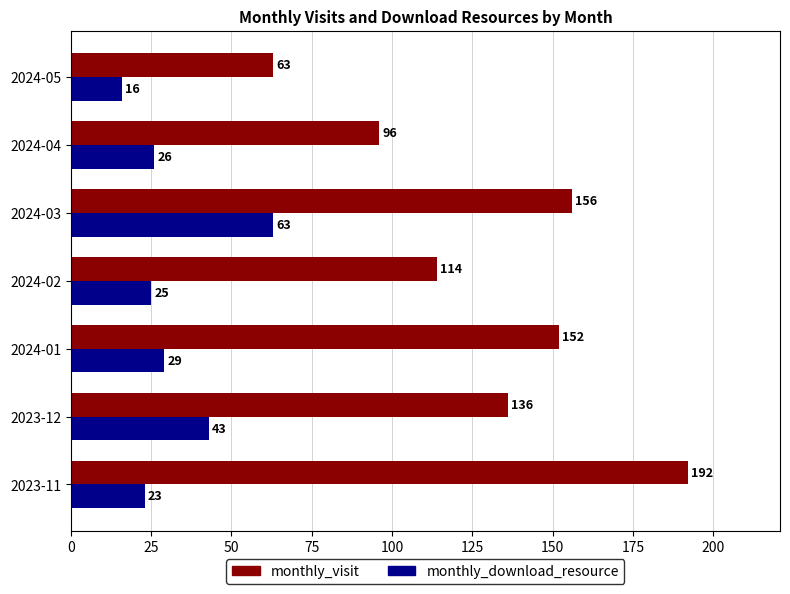

The value of monthly_visit at 2023-11 is 192. True or false?

True